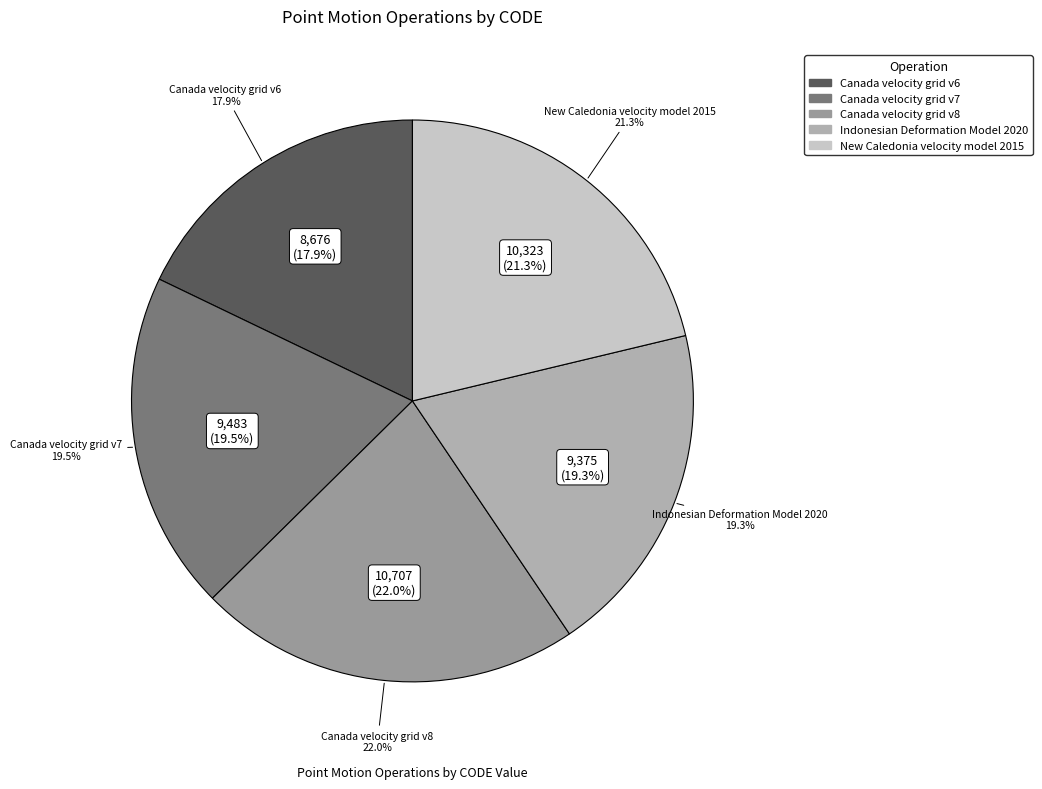

How much of the chart is everything except Indonesian Deformation Model 2020?

80.7%